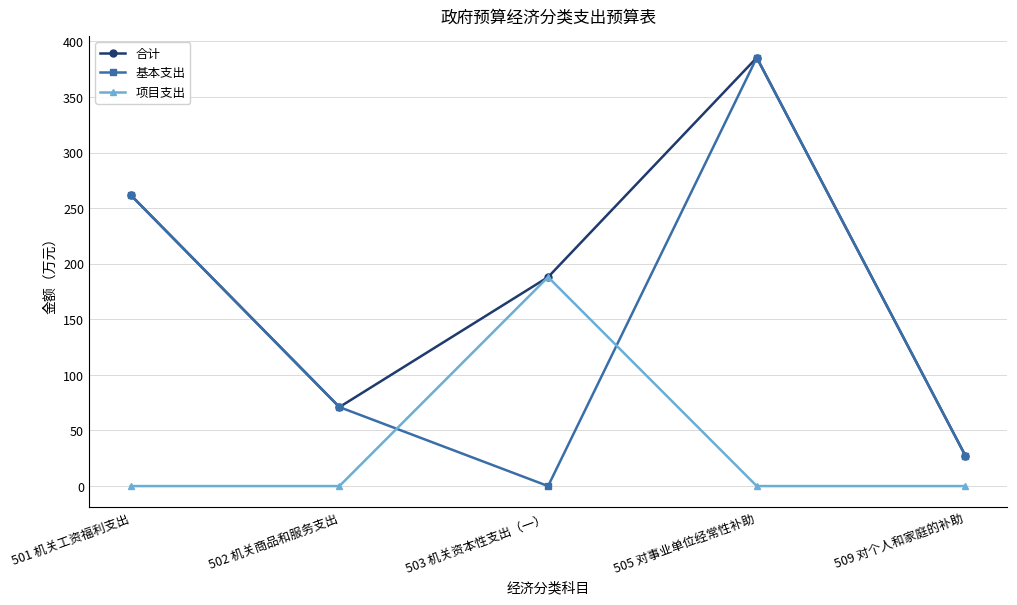

What is the label of the 2nd point from the right?

505 对事业单位经常性补助